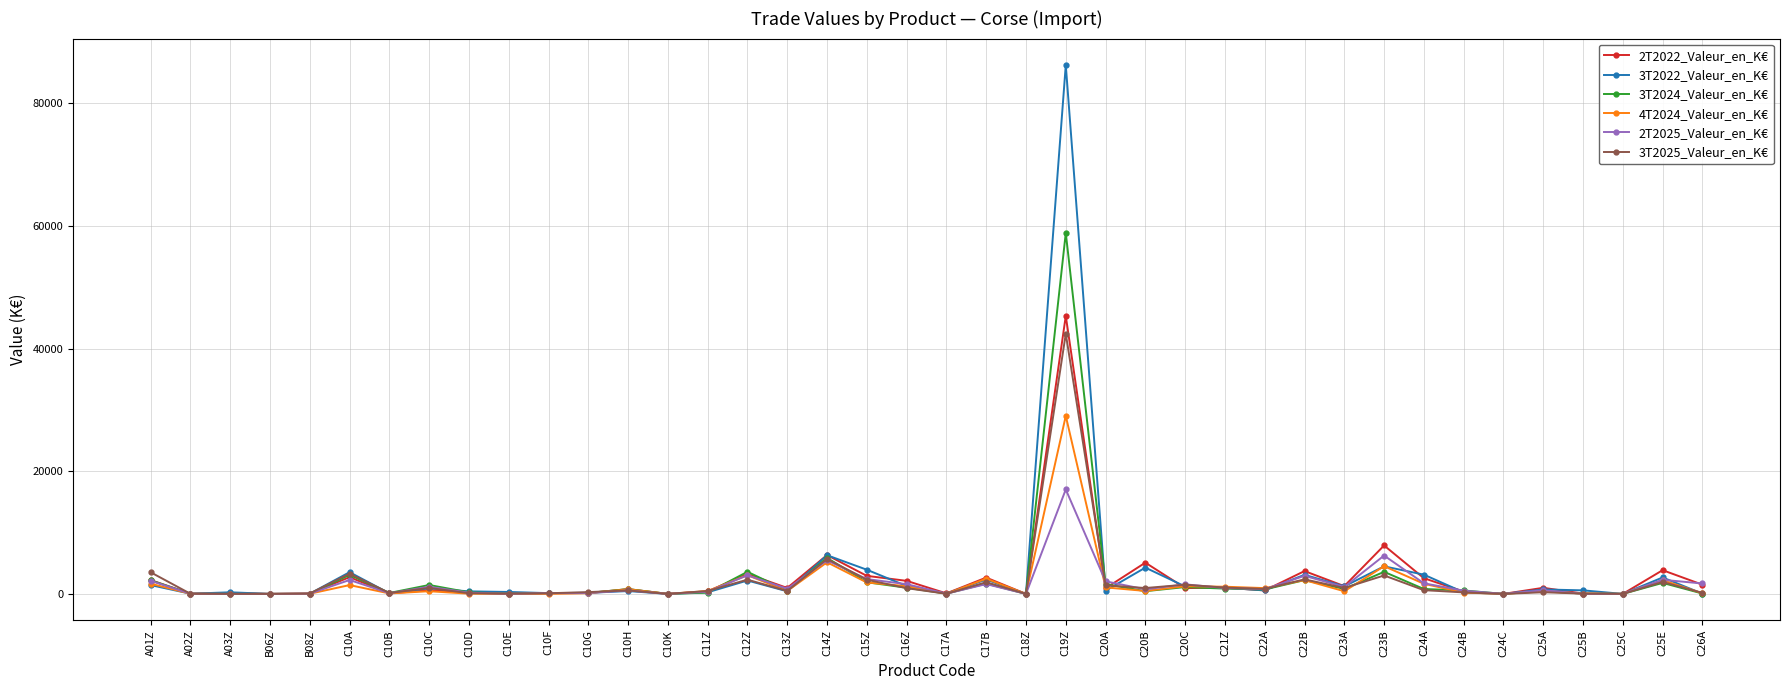

True or false: 3T2025_Valeur_en_K€ has a value of 45.7 at C10E.

True